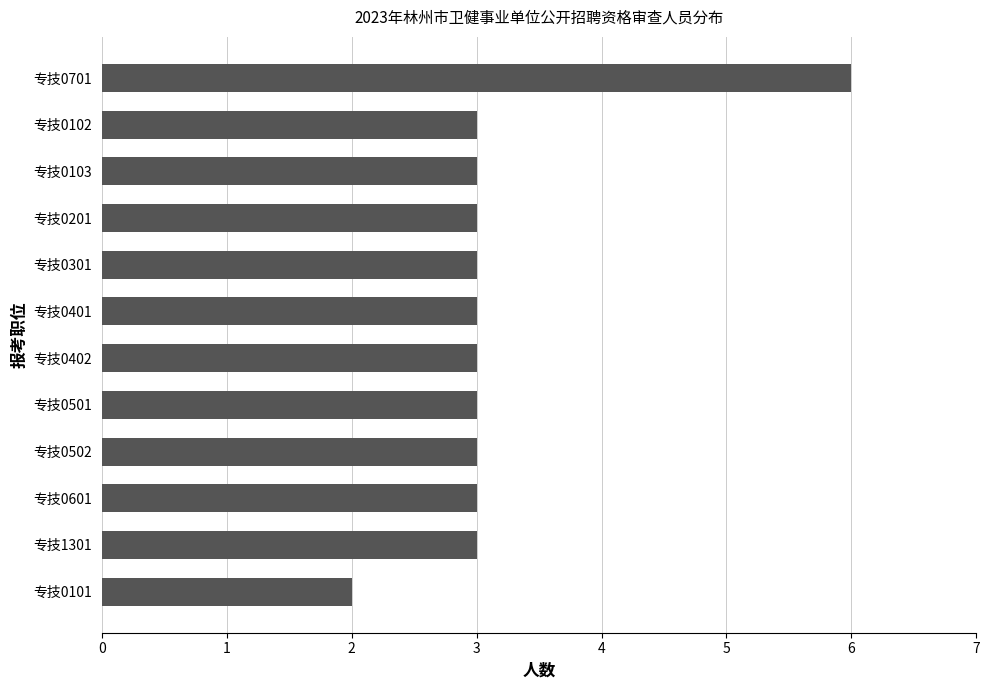

Approximately how many times larger is the value at 专技0501 compared to 专技0101?

1.5